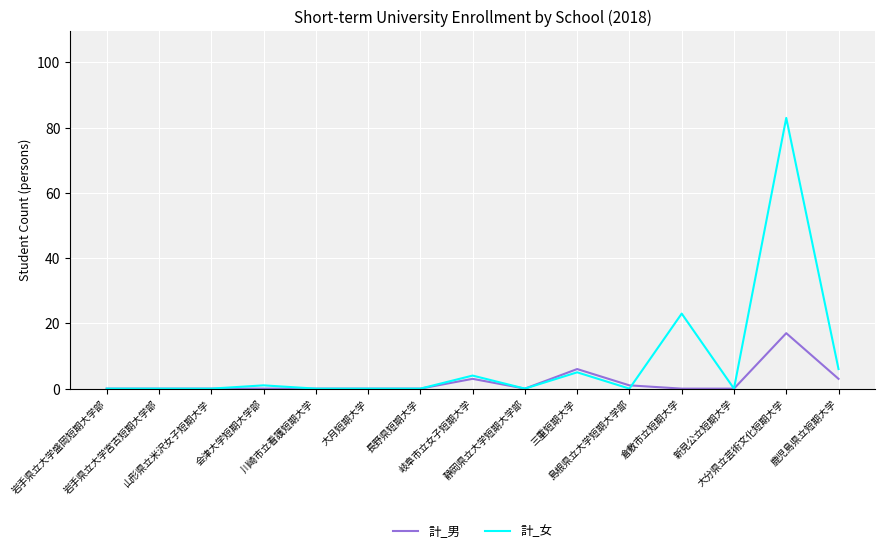

Rank the series by their average value, from highest to lowest.

計_女, 計_男